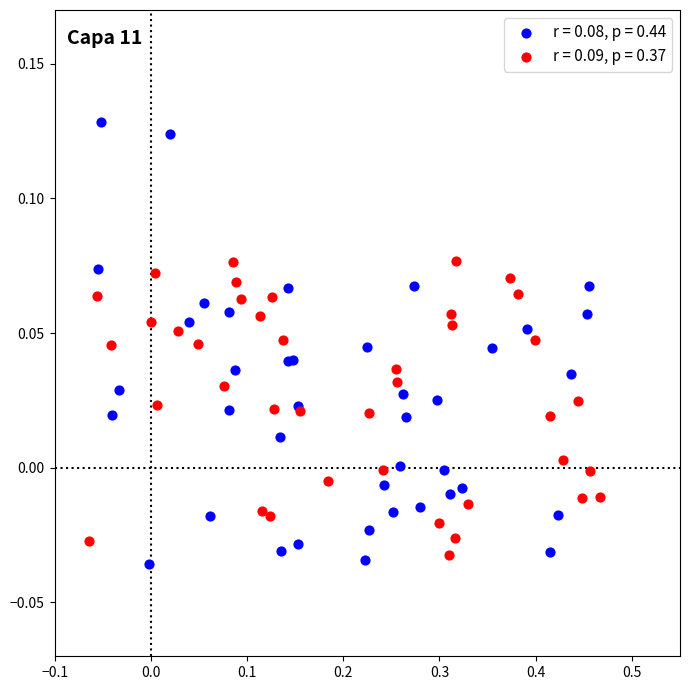

Which series has the widest spread of Y values?

r = 0.08, p = 0.44